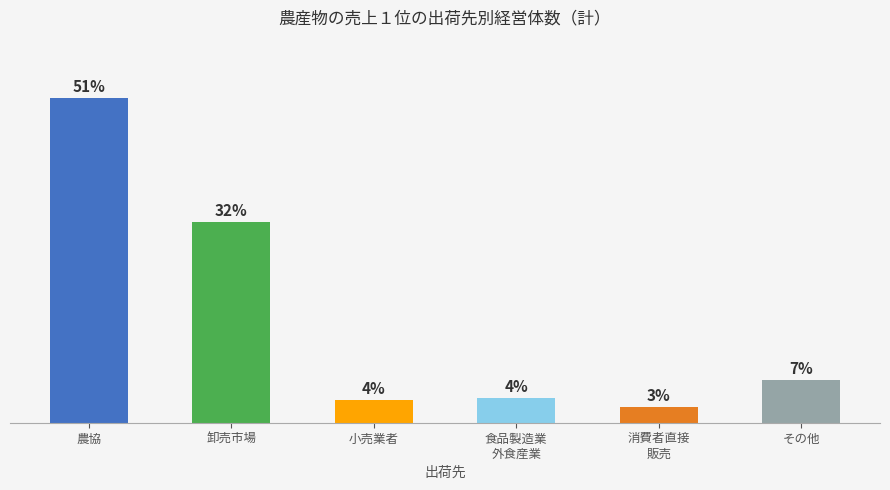

Does the chart contain any negative values?

No